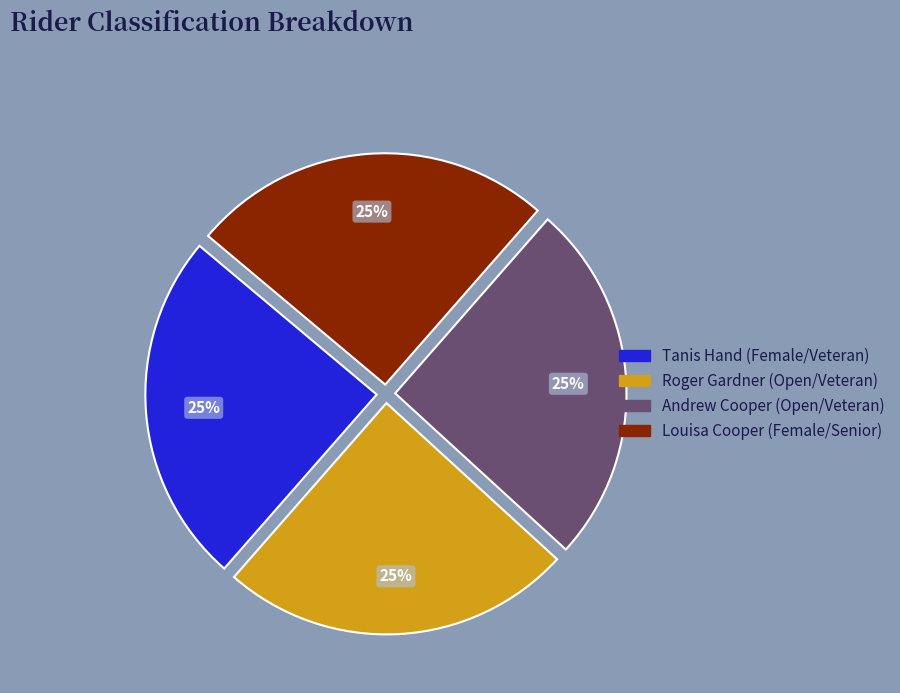

Approximately how many times larger is the value at Tanis Hand (Female/Veteran) compared to Louisa Cooper (Female/Senior)?

1.0